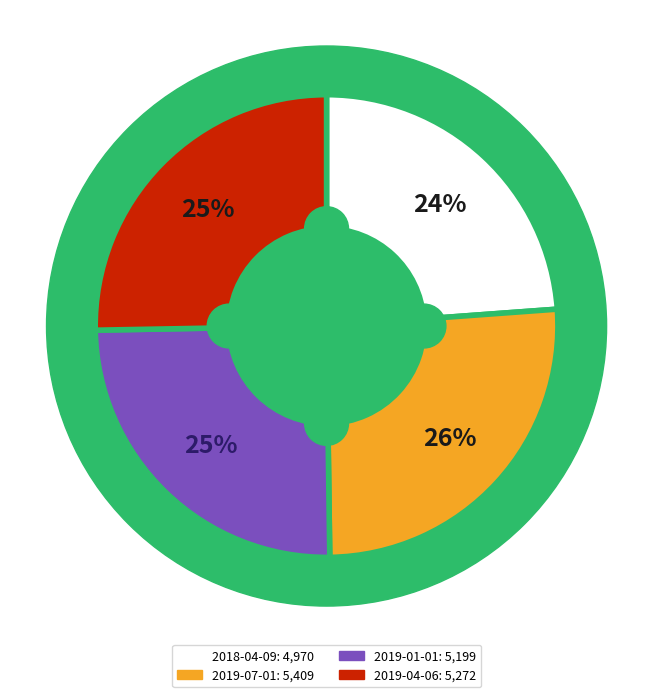

True or false: 2019-04-06 accounts for 36% of the total.

False